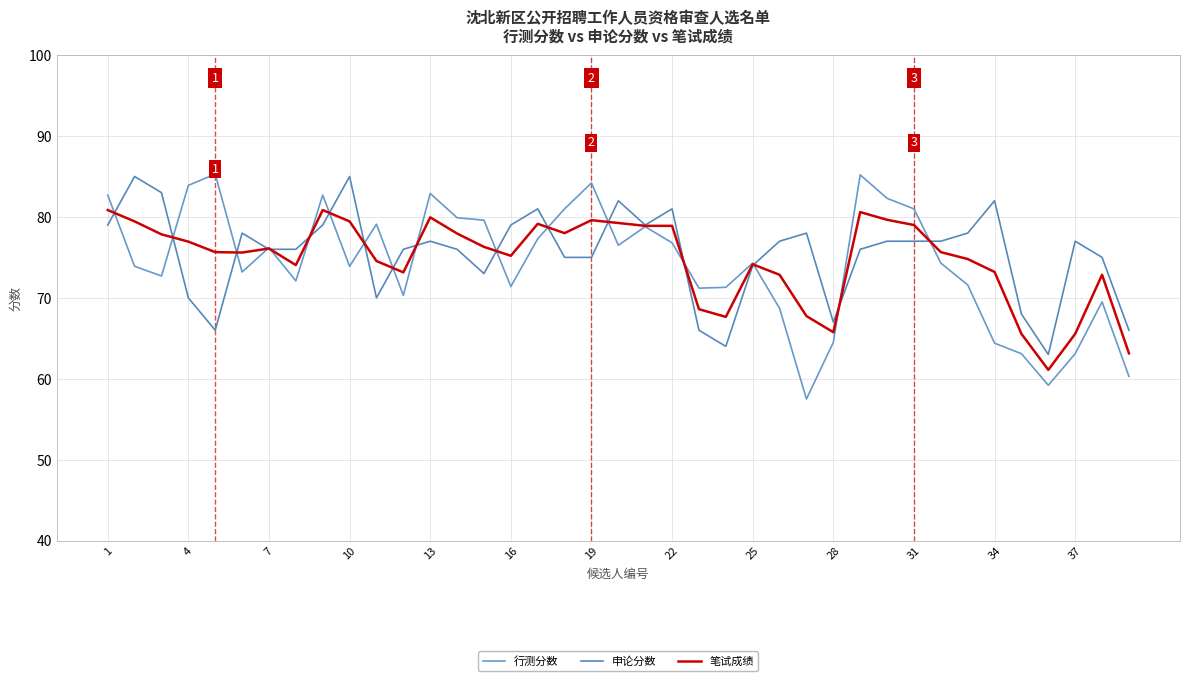

At how many categories does at least one series exceed 79?

20